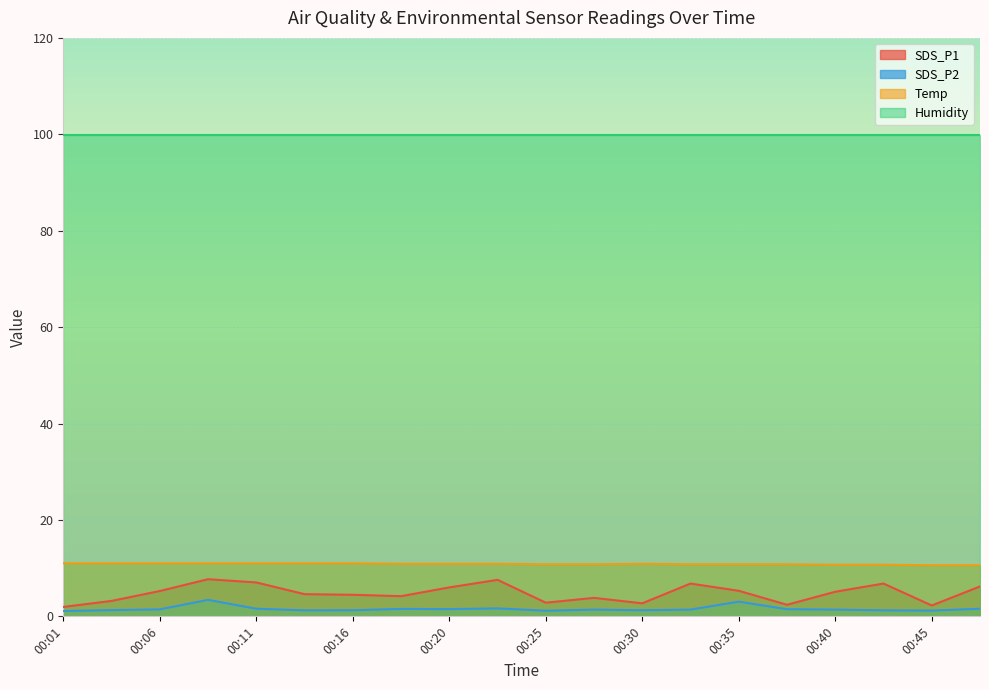

Which label corresponds to the largest value in the chart?

00:01